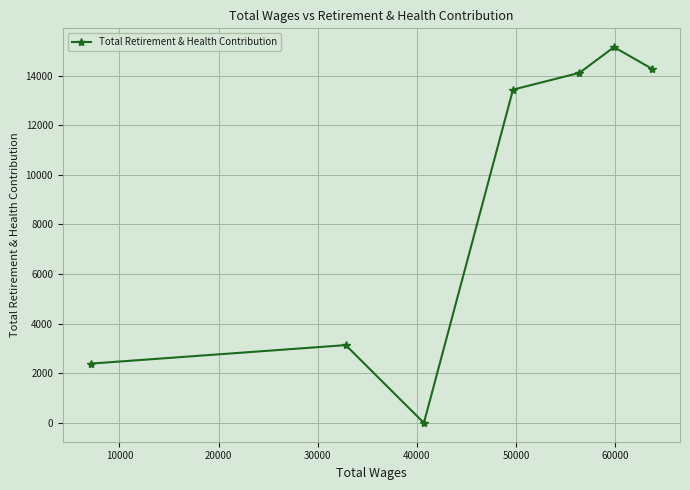

How many points are lower than both their immediate neighbors (excluding endpoints)?

1